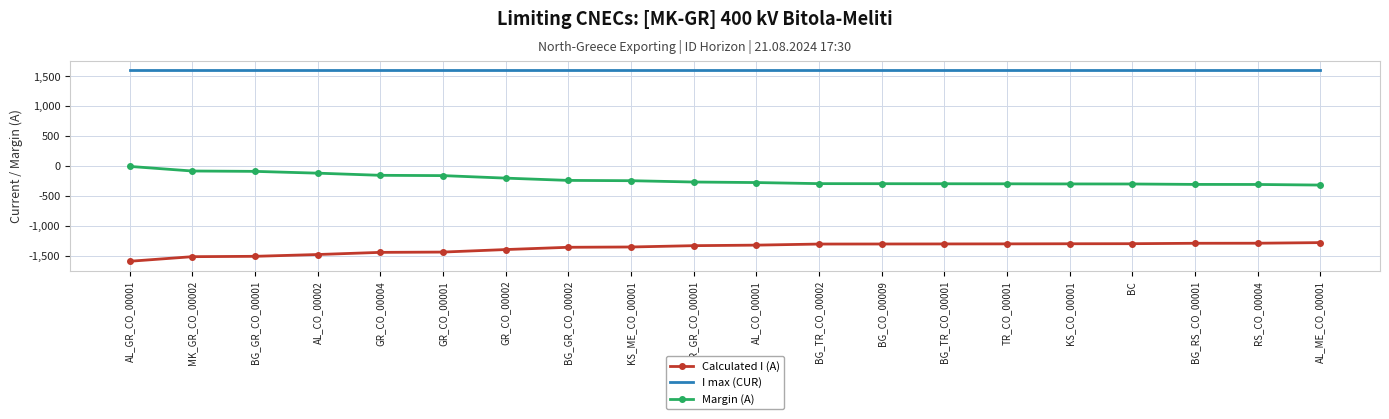

Which series has the largest total across all categories?

I max (CUR)